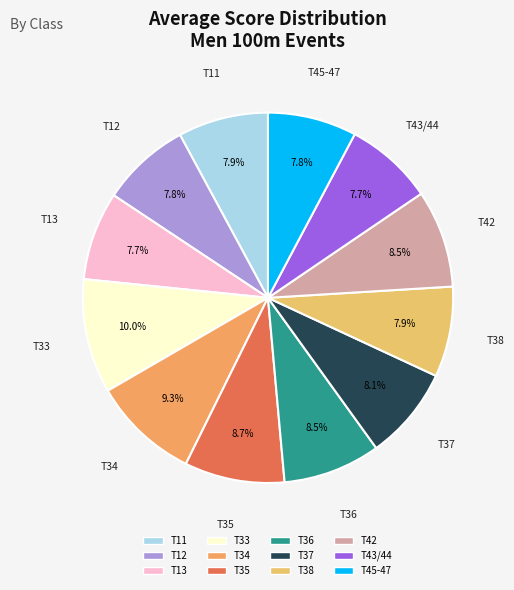

How many segments does this pie chart have?

12